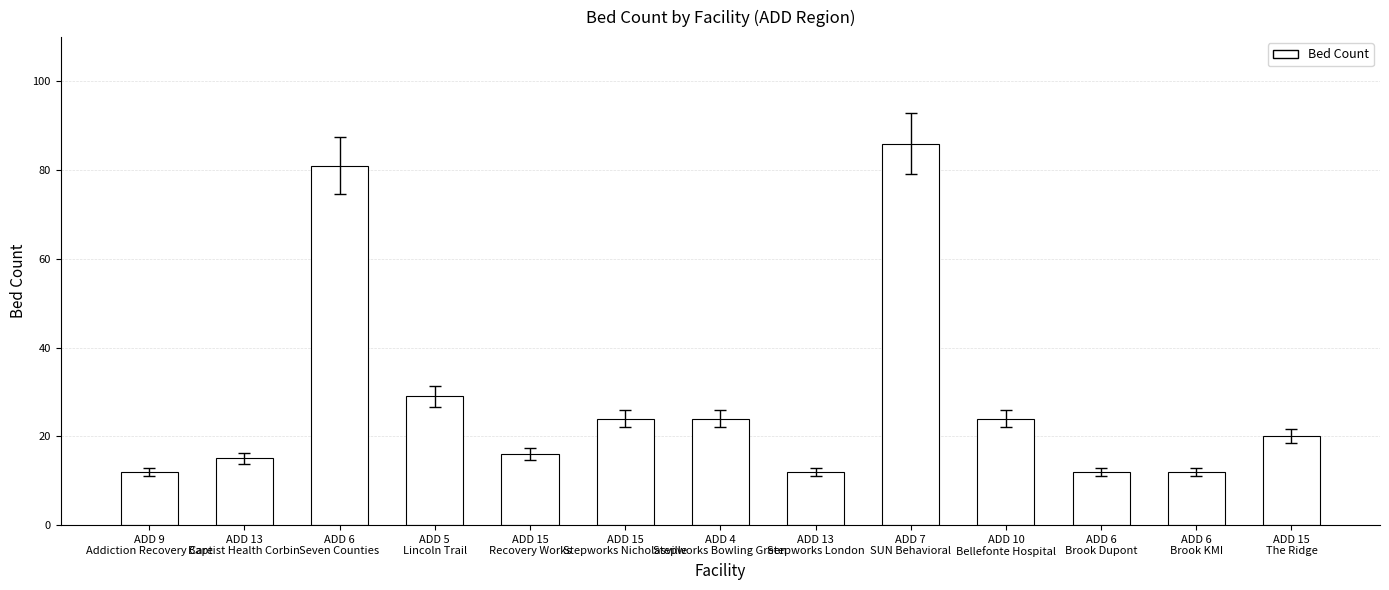

At which label does the data first exceed 20?

ADD 6
Seven Counties